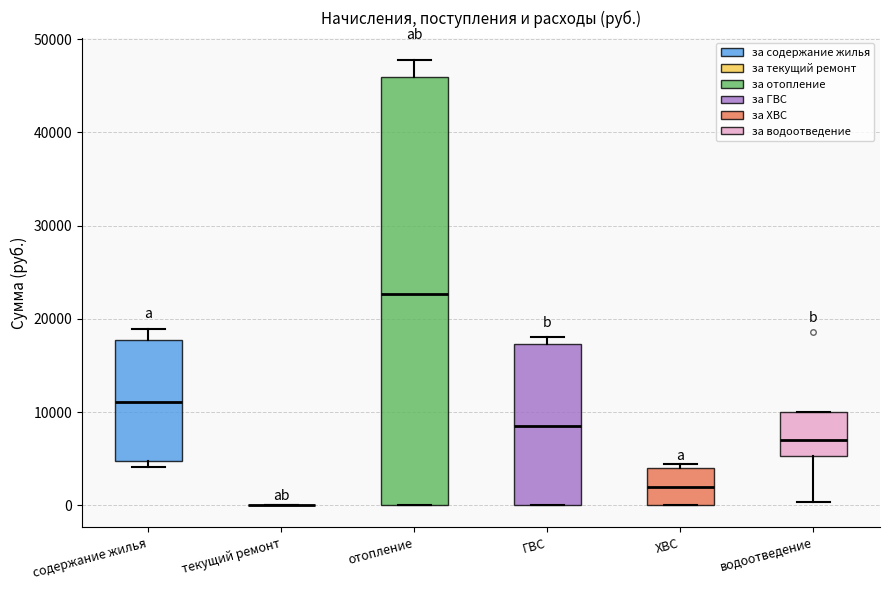

Reading left to right, transcribe this box plot: for each box, give where its median line is, the range the box spans, and where its two whiskers end, as read against the y-axis. The values are not printed on the chart, so give them approximately, as read against the axis.

содержание жилья: median 11000, box 5000 to 18000, whiskers 4000 to 19000
текущий ремонт: box collapsed to a line at 0, whiskers 0 to 0
отопление: median 23000, box 0 to 46000, whiskers 0 to 48000
ГВС: median 8000, box 0 to 17000, whiskers 0 to 18000
ХВС: median 2000, box 0 to 4000, whiskers 0 to 4000 (just above the box's upper edge)
водоотведение: median 7000, box 5000 to 10000, whiskers 0 to 10000